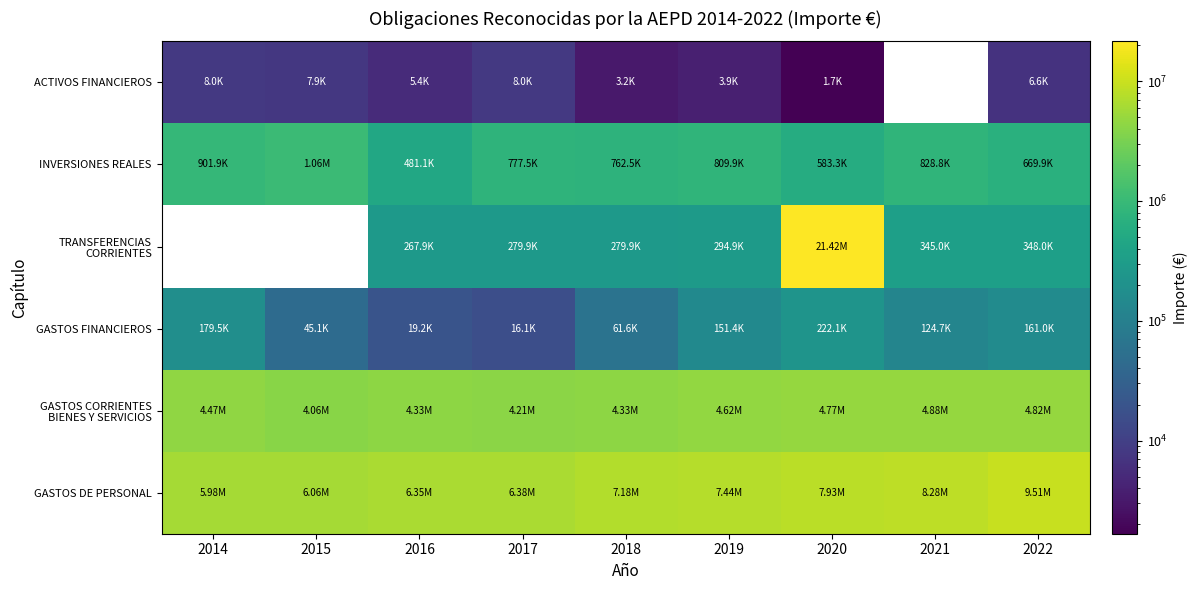

At which category is the sum across all series the highest?

2020